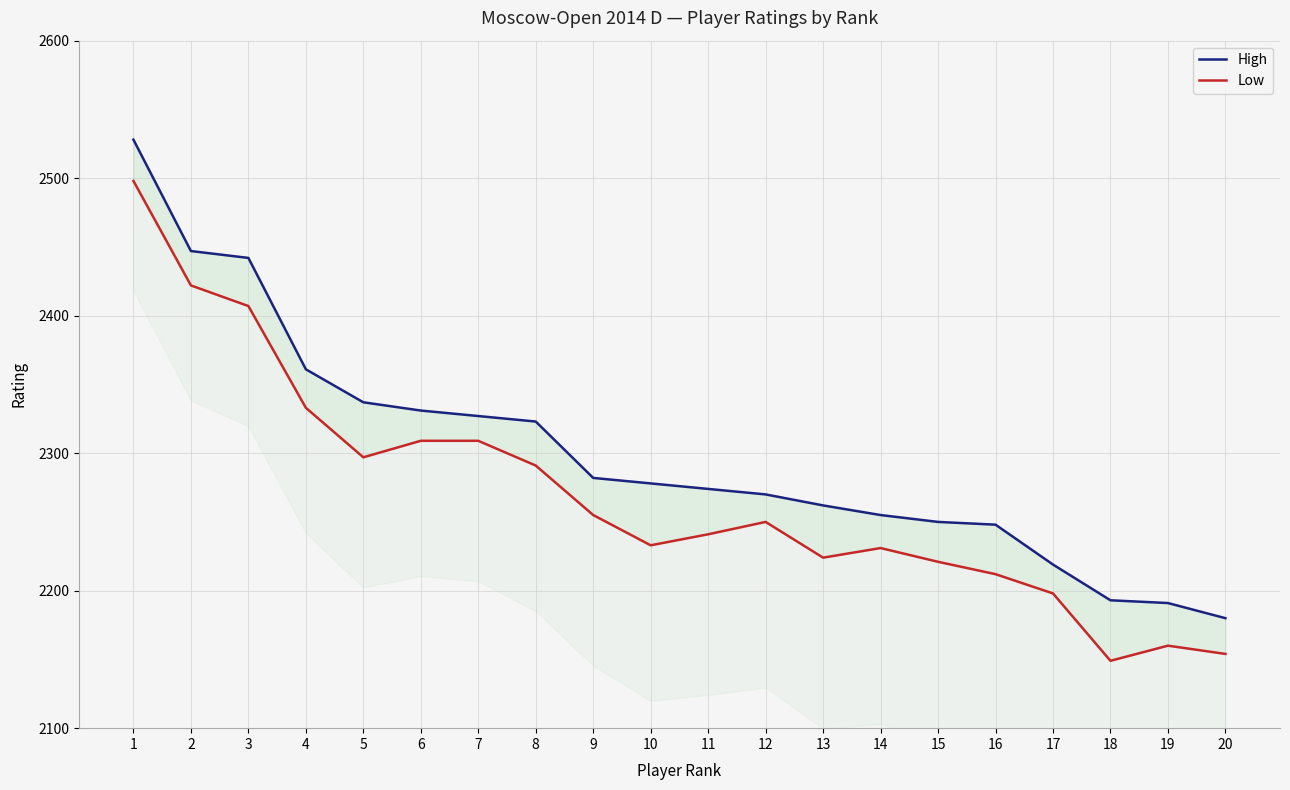

What is the minimum value for Low?

2149